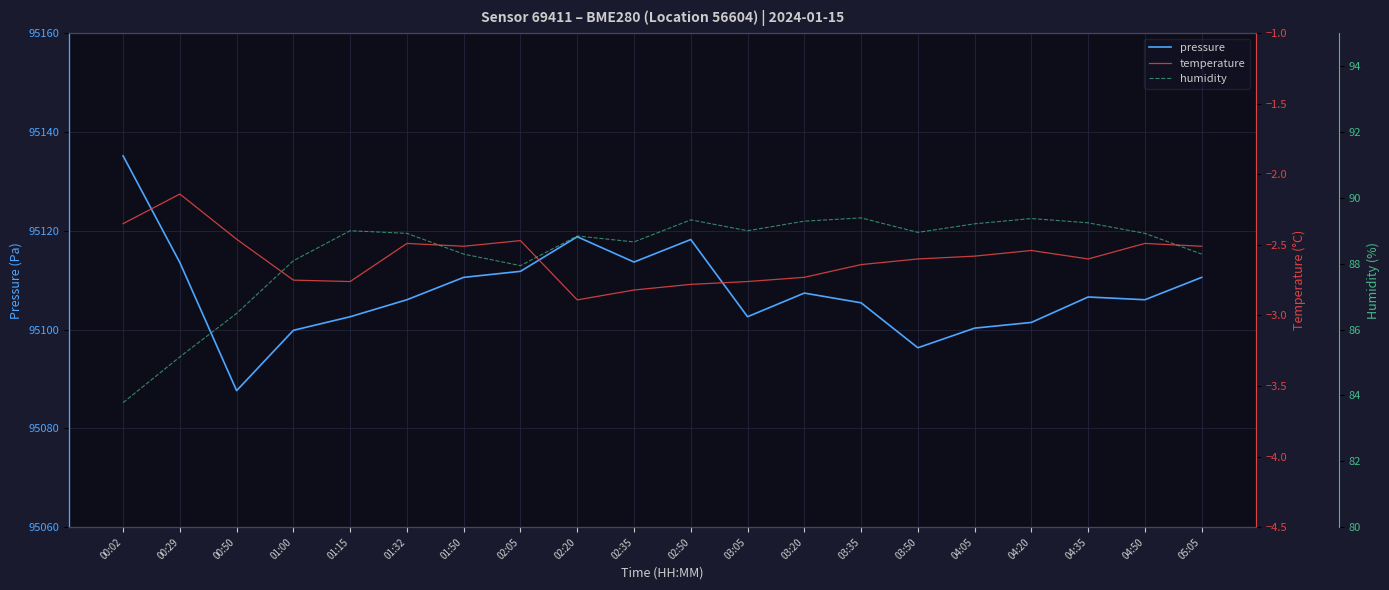

How many interior local peaks does the temperature series have?

5